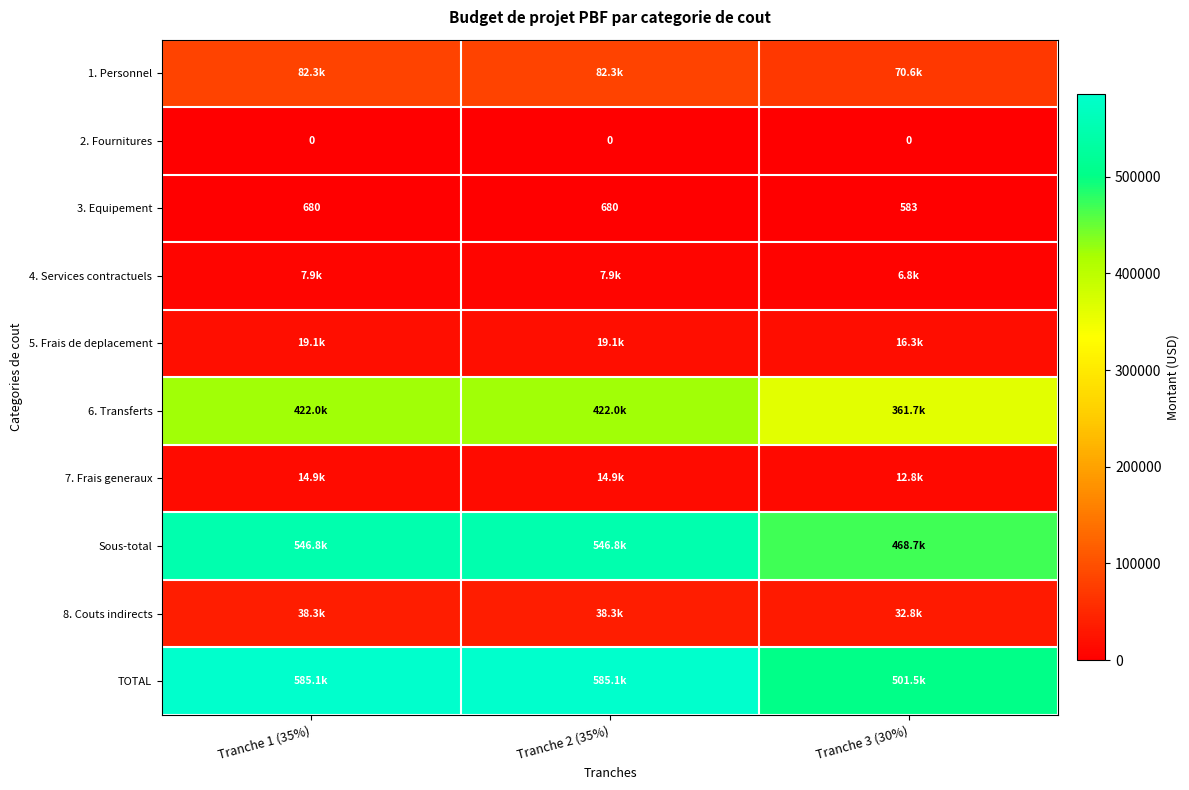

Is the value of 2. Fournitures at Tranche 1 (35%) greater than the value of 3. Equipement at Tranche 2 (35%)?

No